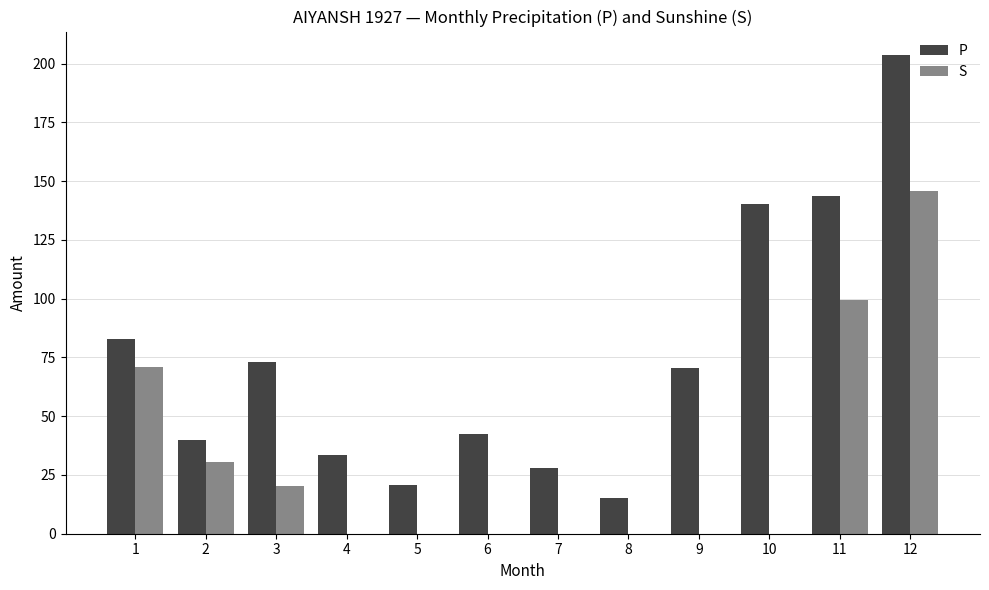

Are the bars grouped side by side (vs. stacked)?

Yes